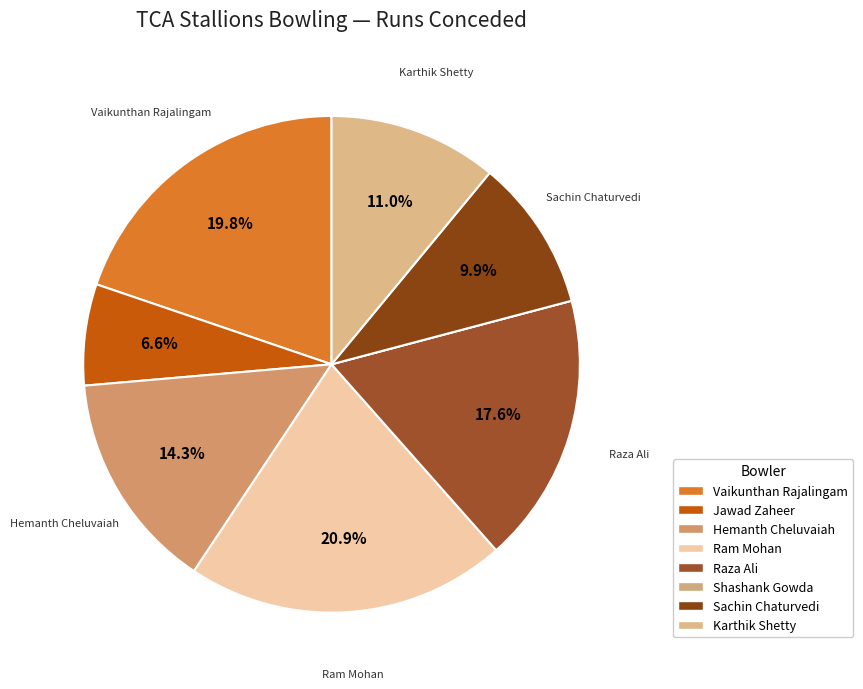

Is Raza Ali the majority of the pie?

No